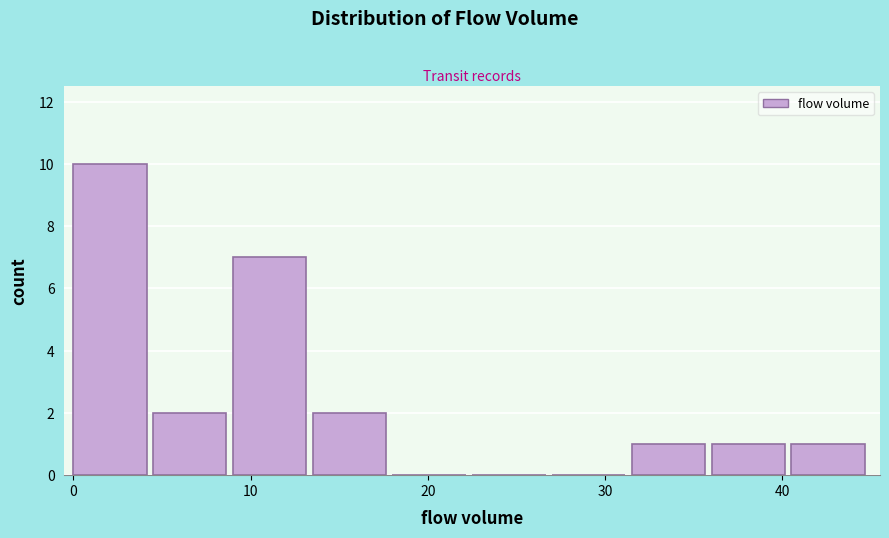

Over which range of the x-axis is the bar tallest?

0.0 to 4.5